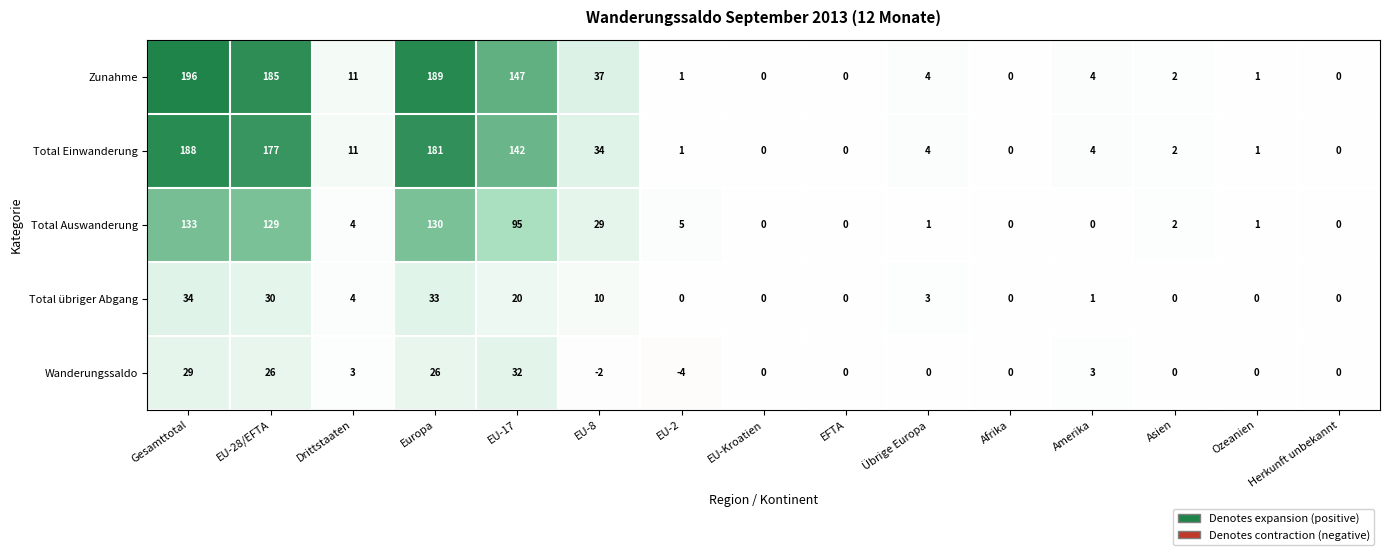

Between EU-17 and Asien, which series saw the biggest shift?

Zunahme